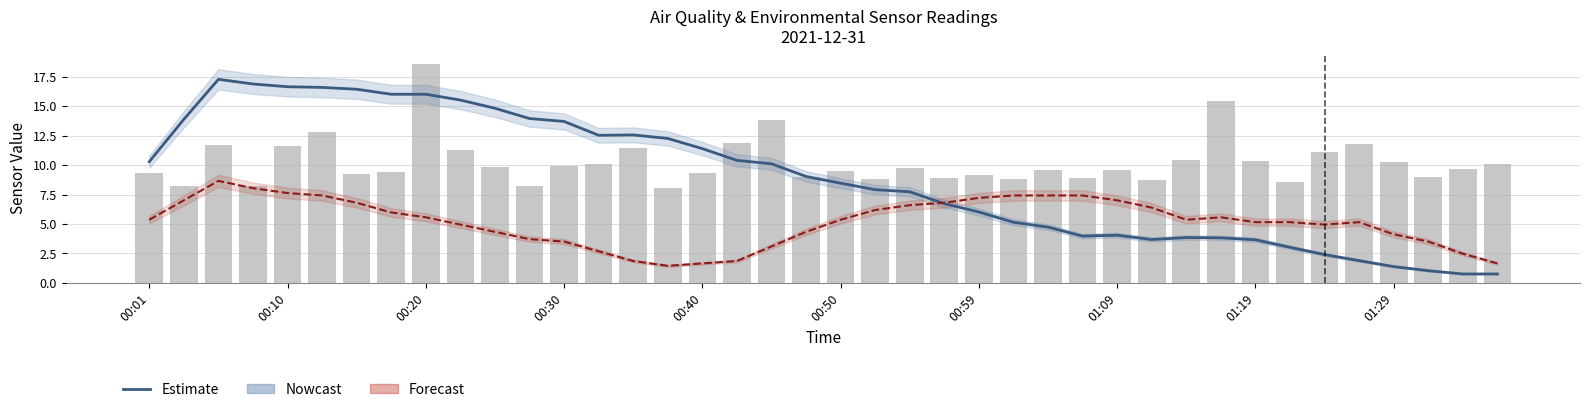

Does the chart contain any negative values?

No